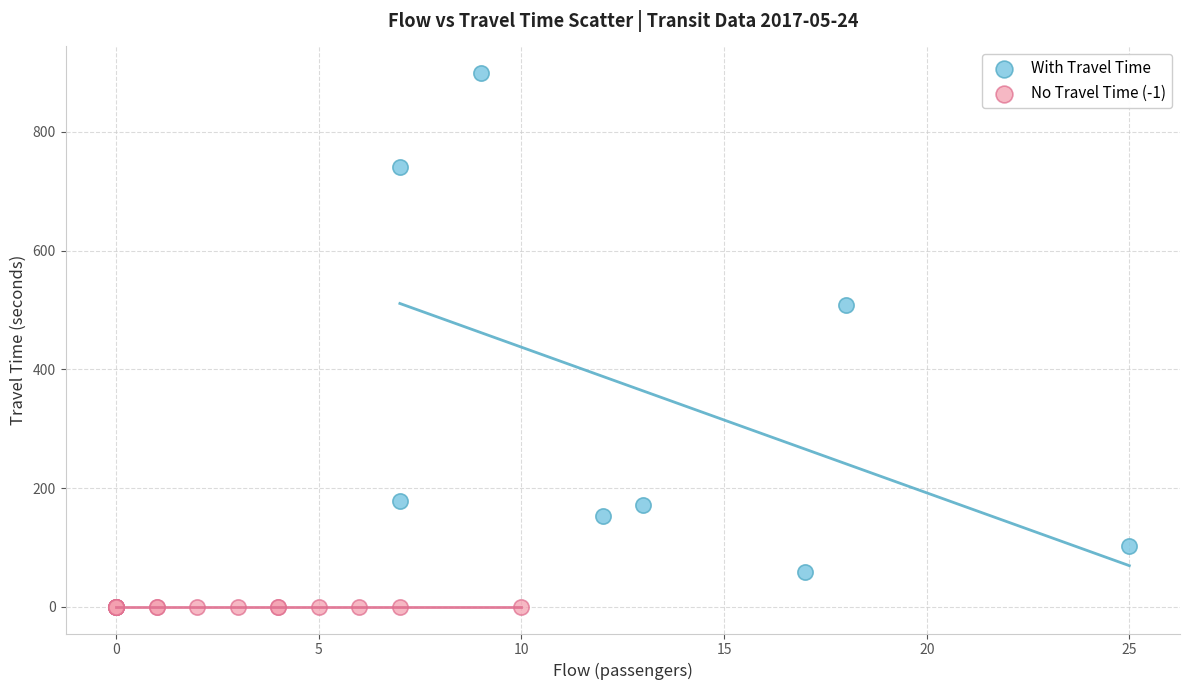

Which series contains the highest Y value?

With Travel Time